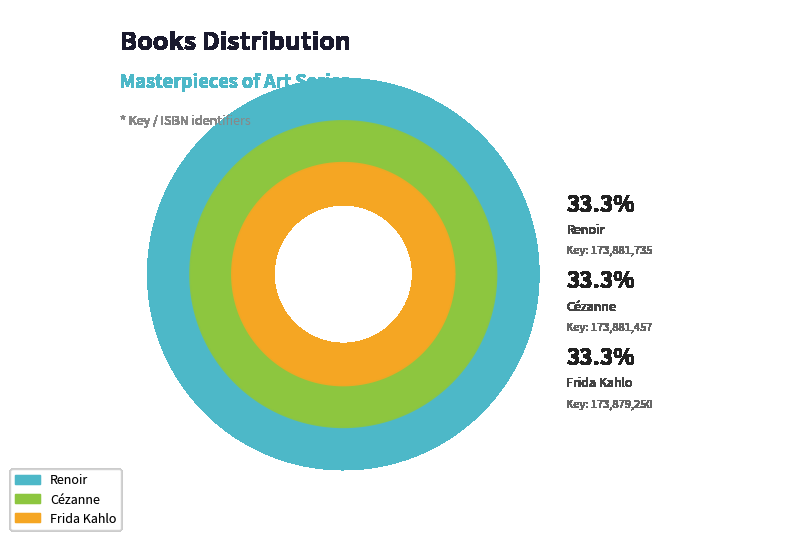

Which slice is the smallest?

Frida Kahlo Masterpieces of Art